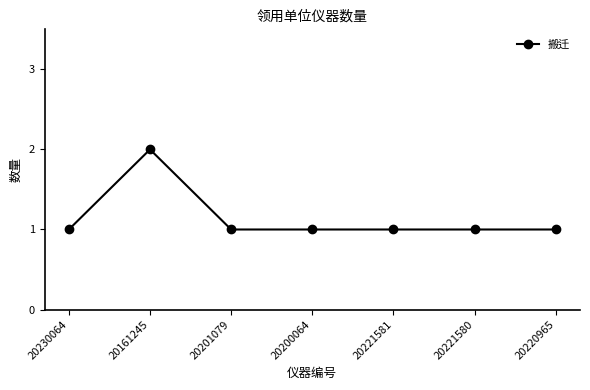

Which has a higher value, 20200064 or 20161245?

20161245